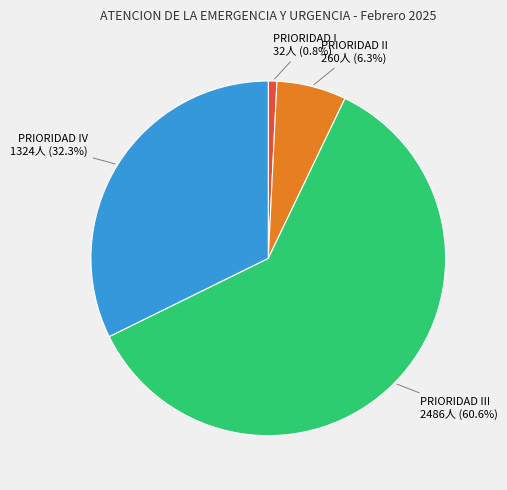

Between PRIORIDAD I 32人 (0.8%) and PRIORIDAD II 260人 (6.3%), which is larger?

PRIORIDAD II 260人 (6.3%)